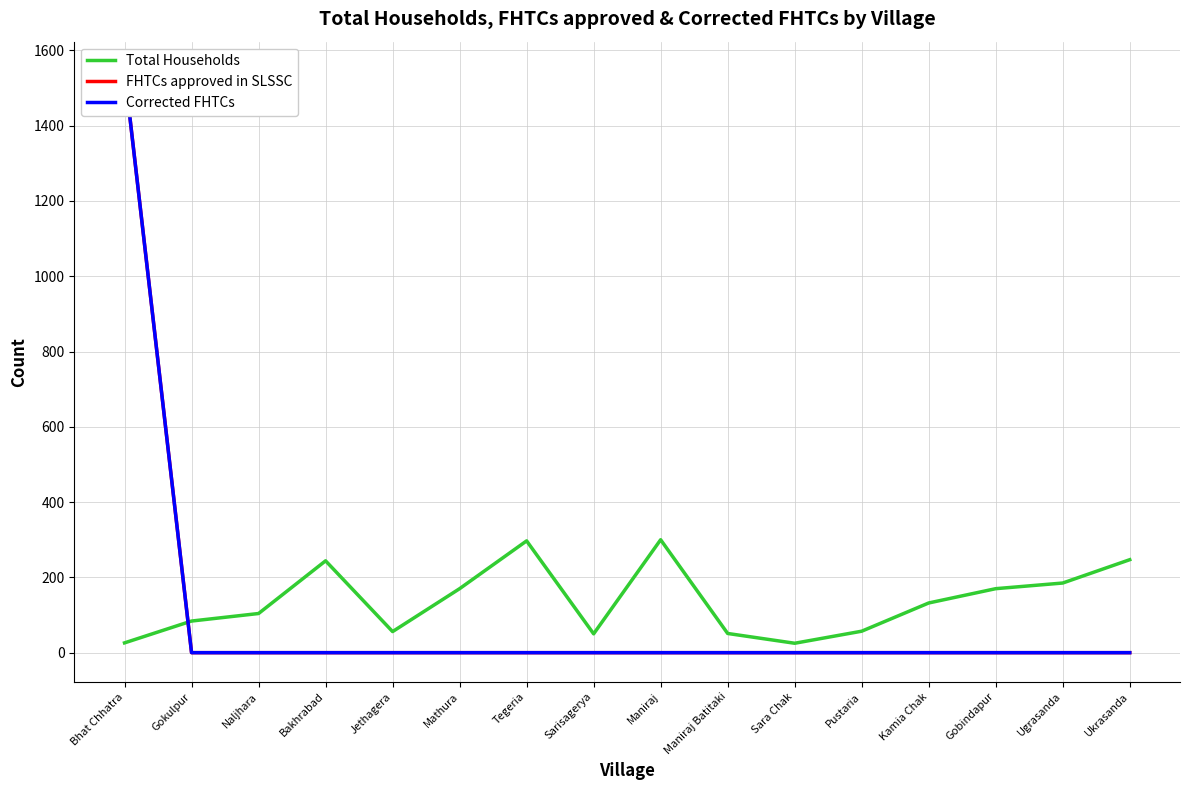

Which series changed the most between Naljhara and Tegeria?

Total Households